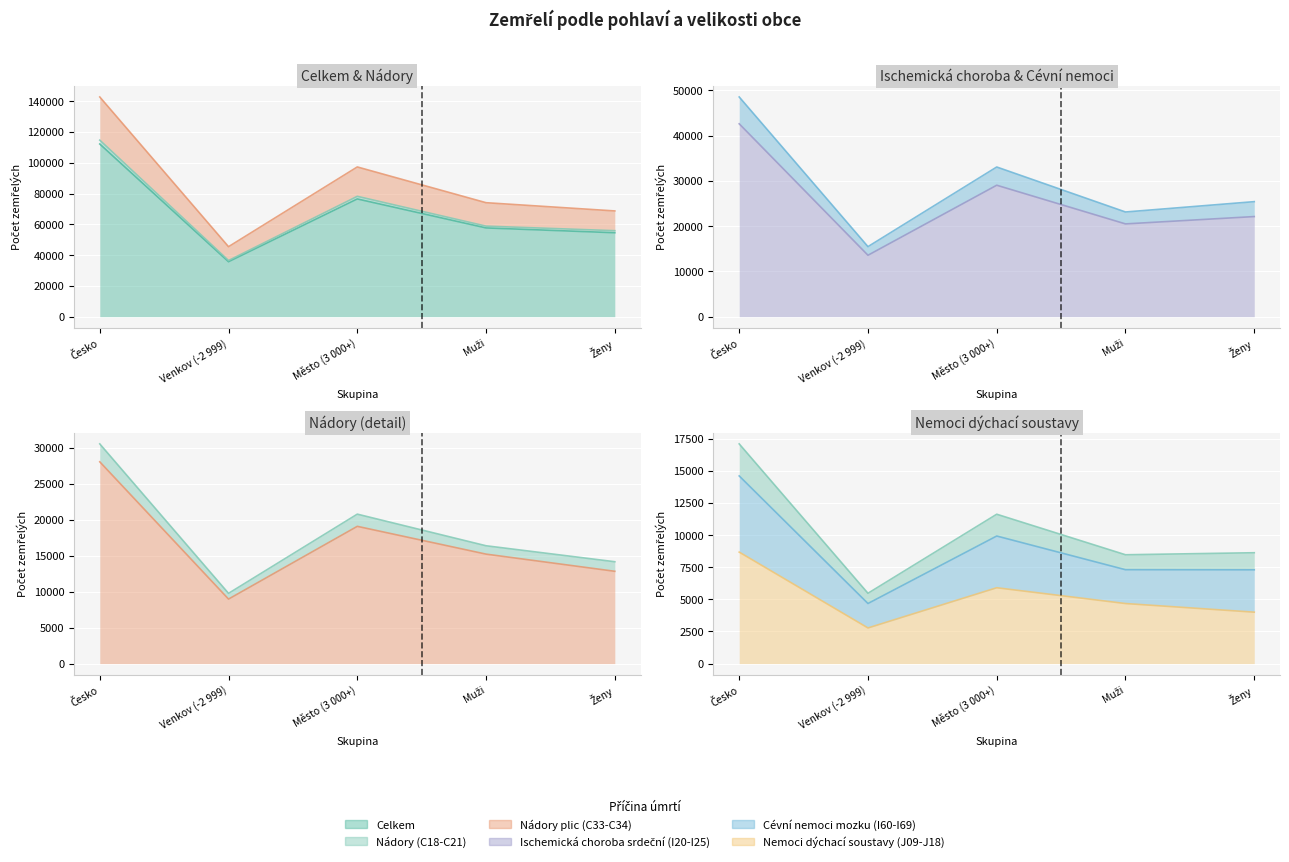

What are all the series names shown in the legend?

Celkem, Nádory (C18-C21), Nádory plic (C33-C34), Ischemická choroba srdeční (I20-I25), Cévní nemoci mozku (I60-I69), Nemoci dýchací soustavy (J09-J18)